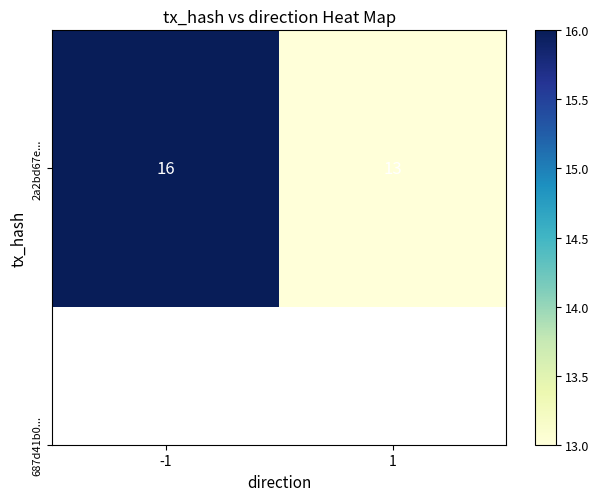

Between 1 and -1, which is larger?

-1